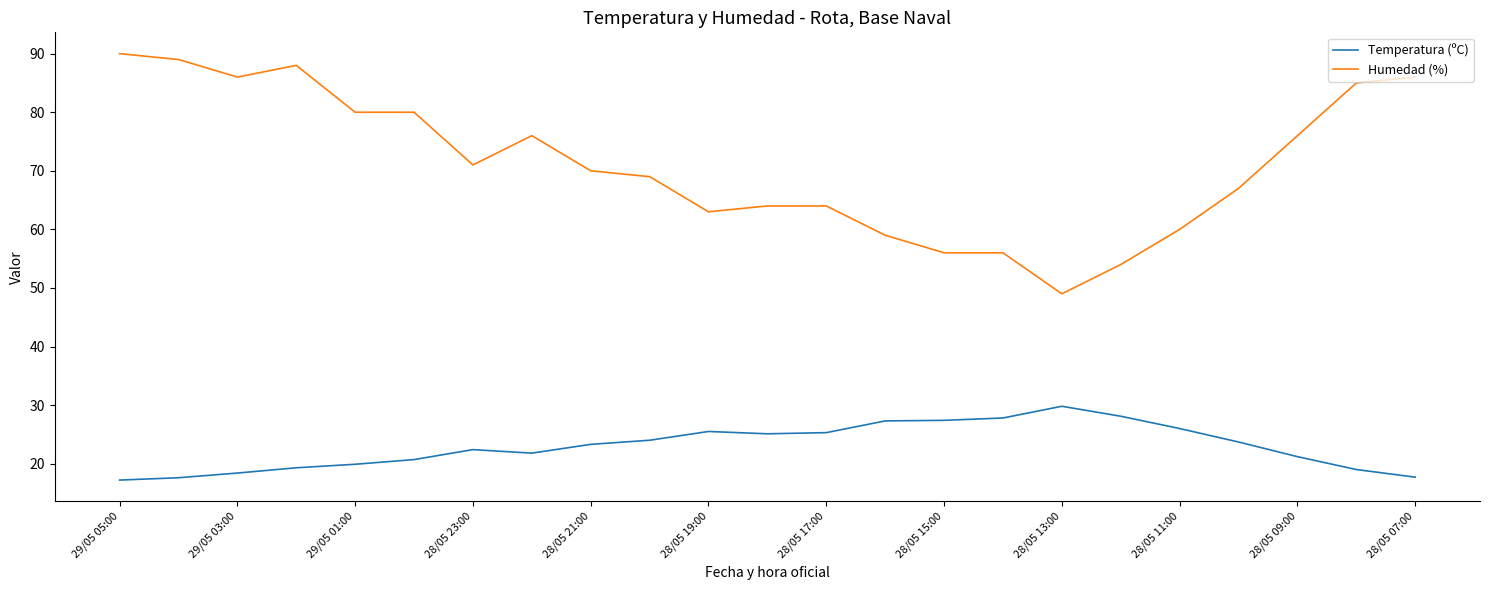

Which series has the widest spread of values?

Humedad (%)